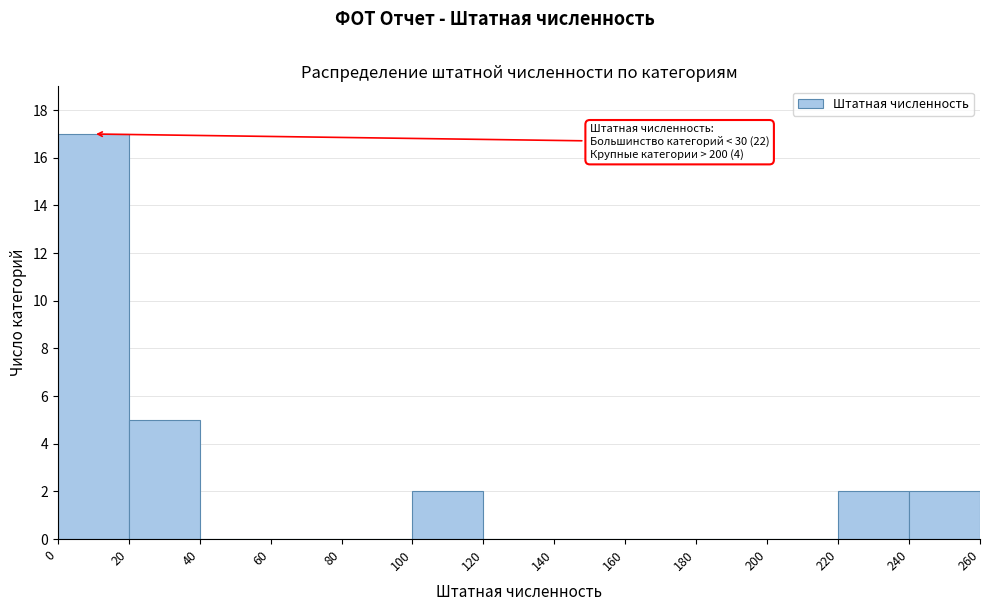

Over which range of the x-axis is the bar tallest?

0 to 20